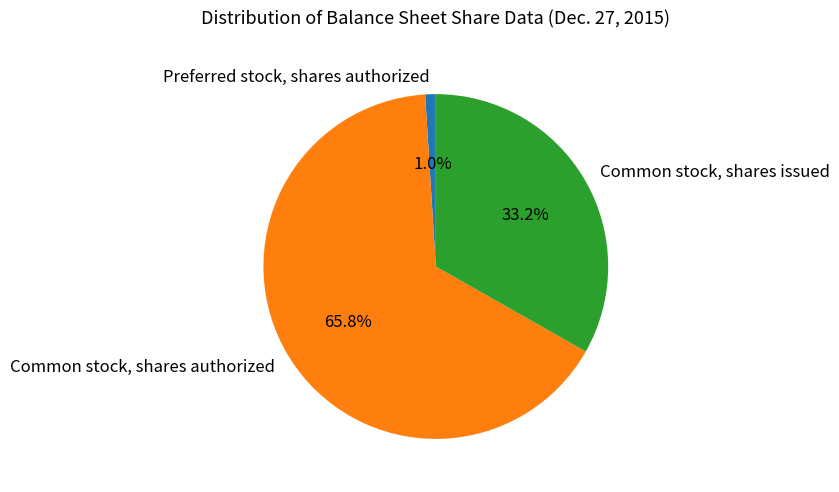

Which category has the smallest portion of the pie?

Preferred stock, shares authorized